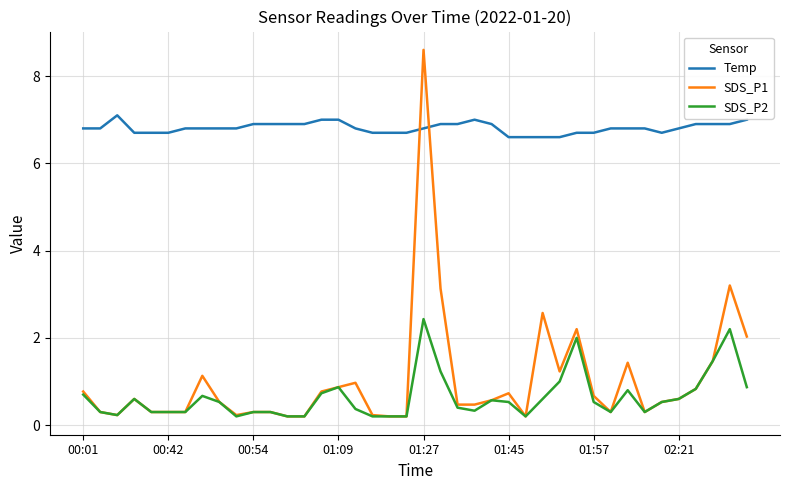

What is the maximum value shown in the chart?

8.6